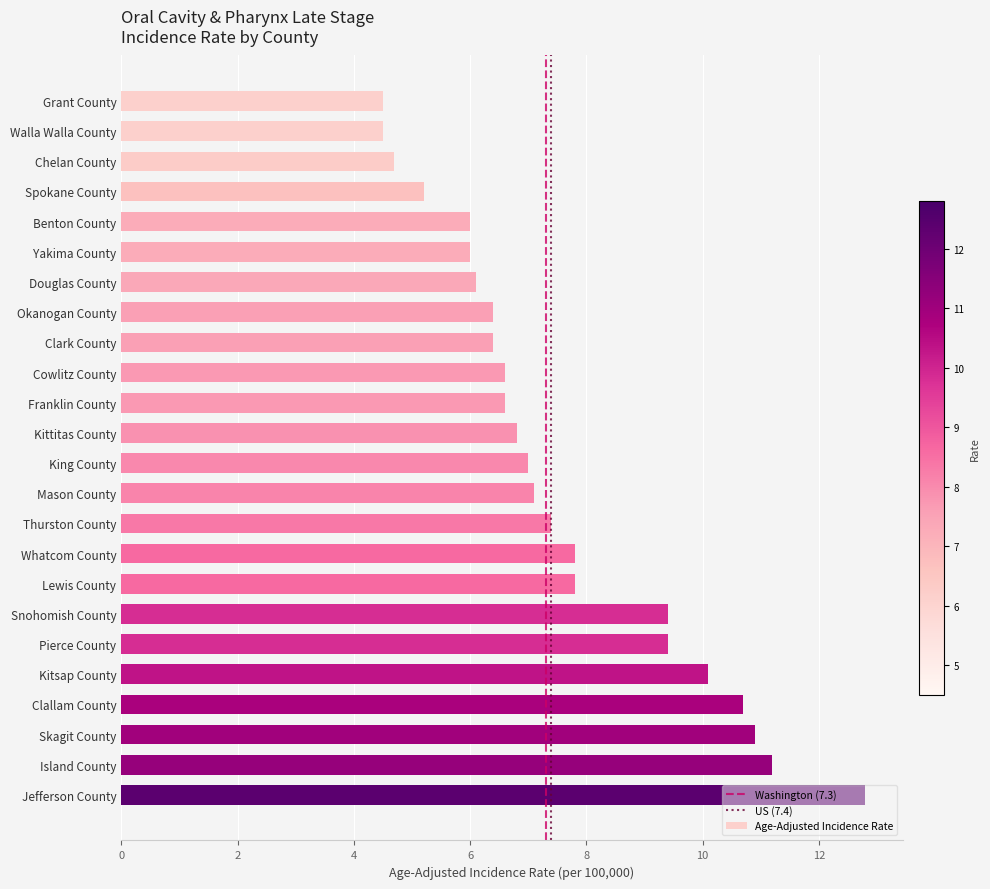

What is the ratio of the value at Snohomish County to the value at King County?

1.3